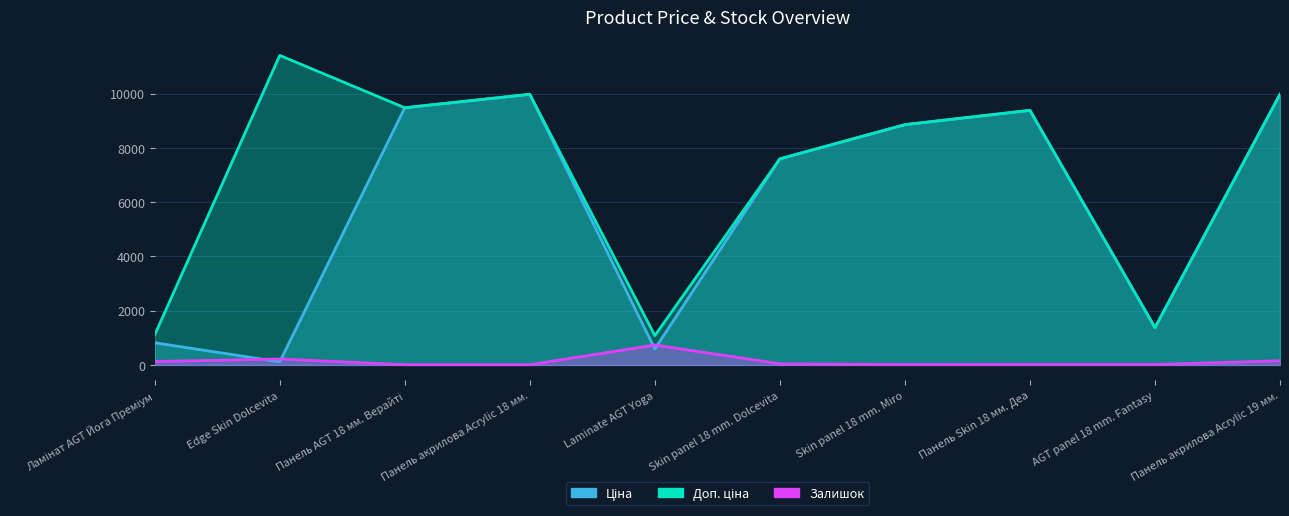

Reading left to right, what are all the values shown in this chart?

Ціна: Ламінат AGT Йога Преміум=818.5	Edge Skin Dolcevita=114.1	Панель AGT 18 мм. Верайті=9480.1	Панель акрилова Acrylic 18 мм.=9975.0	Laminate AGT Yoga=589.9	Skin panel 18 mm. Dolcevita=7596.5	Skin panel 18 mm. Miro=8856.7	Панель Skin 18 мм. Деа=9384.0	AGT panel 18 mm. Fantasy=1375.4	Панель акрилова Acrylic 19 мм.=9975.0
Доп. ціна: Ламінат AGT Йога Преміум=1109.2	Edge Skin Dolcevita=11410.0	Панель AGT 18 мм. Верайті=9480.1	Панель акрилова Acrylic 18 мм.=9975.0	Laminate AGT Yoga=1081.7	Skin panel 18 mm. Dolcevita=7596.5	Skin panel 18 mm. Miro=8856.7	Панель Skin 18 мм. Деа=9384.0	AGT panel 18 mm. Fantasy=1375.0	Панель акрилова Acrylic 19 мм.=9975.0
Залишок: Ламінат AGT Йога Преміум=125.0	Edge Skin Dolcevita=218.0	Панель AGT 18 мм. Верайті=8.0	Панель акрилова Acrylic 18 мм.=7.0	Laminate AGT Yoga=735.0	Skin panel 18 mm. Dolcevita=42.0	Skin panel 18 mm. Miro=11.0	Панель Skin 18 мм. Деа=16.0	AGT panel 18 mm. Fantasy=16.0	Панель акрилова Acrylic 19 мм.=153.0